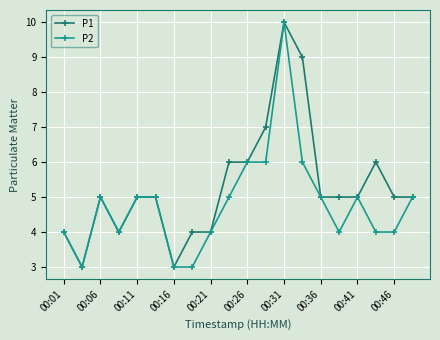

True or false: P1 has more than 0 points higher than both neighbors.

True